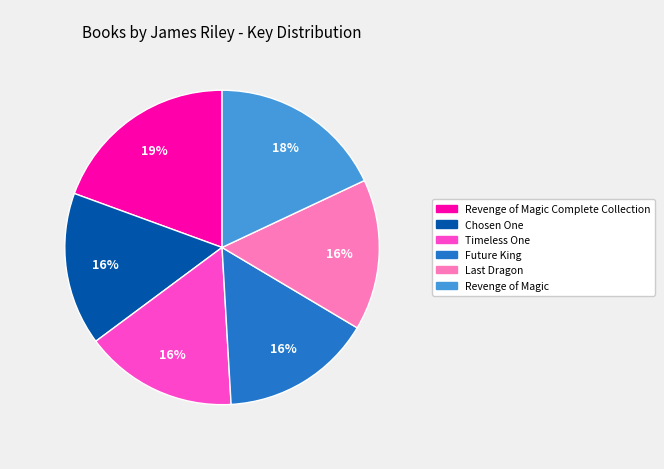

Is there a majority slice in this chart?

No